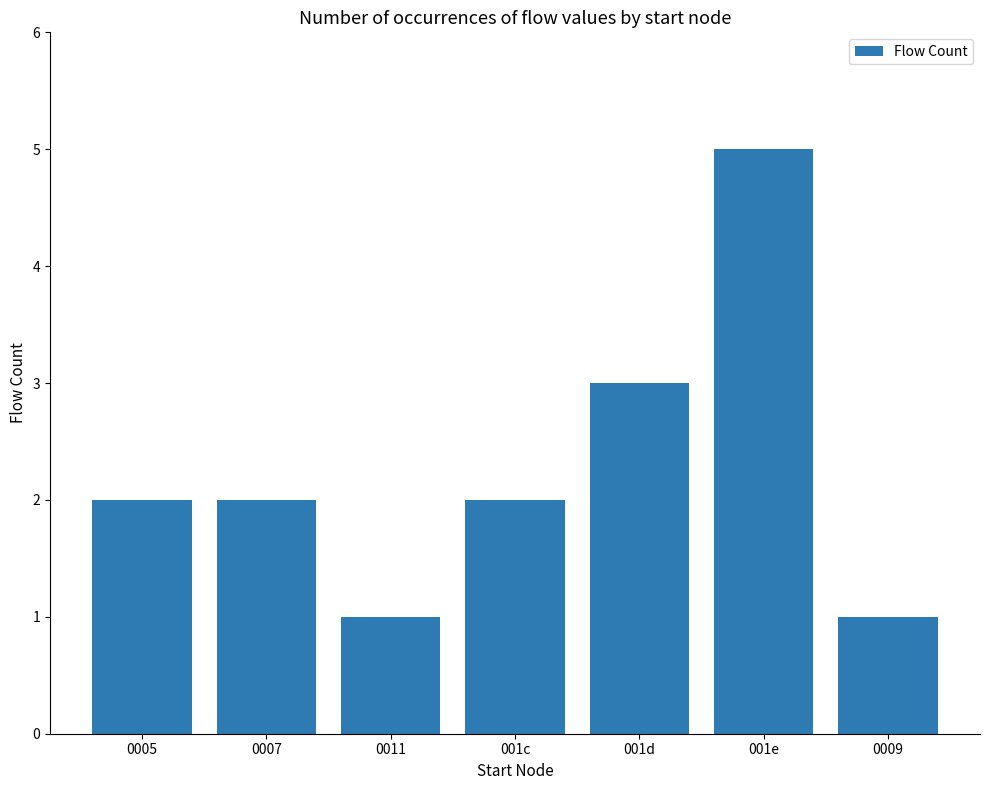

What is the maximum value shown in the chart?

5